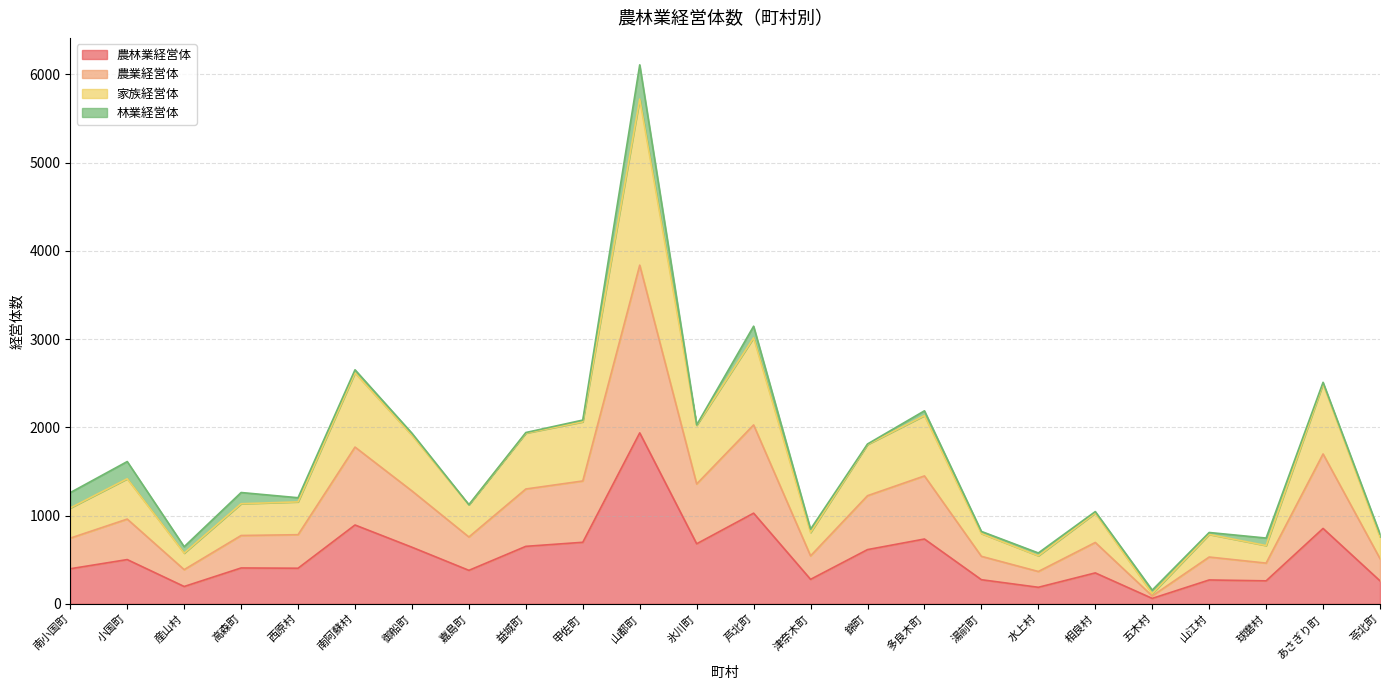

How many lines are shown in the chart?

4